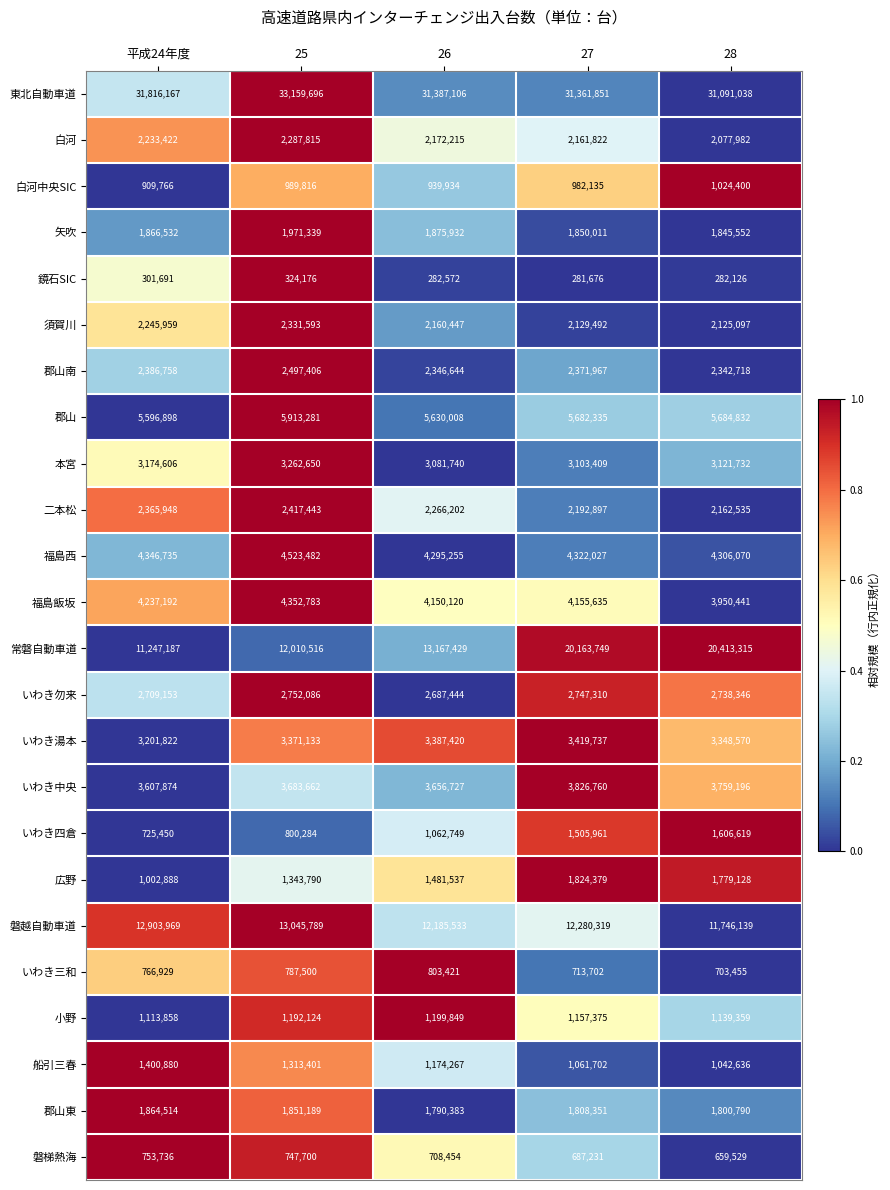

True or false: 東北自動車道 has a value of 31387106 at 26.

True